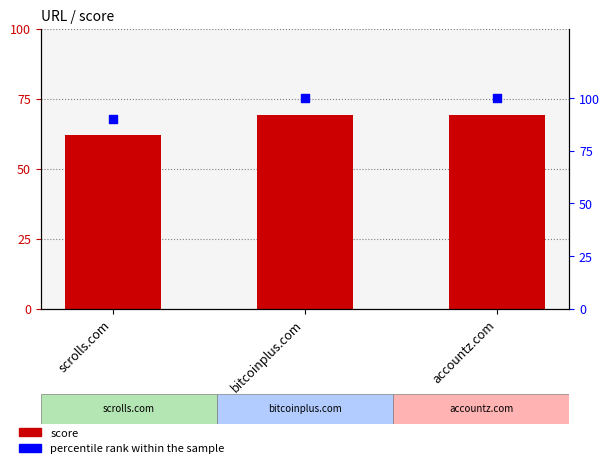

What are all the series names shown in the legend?

score, percentile rank within the sample